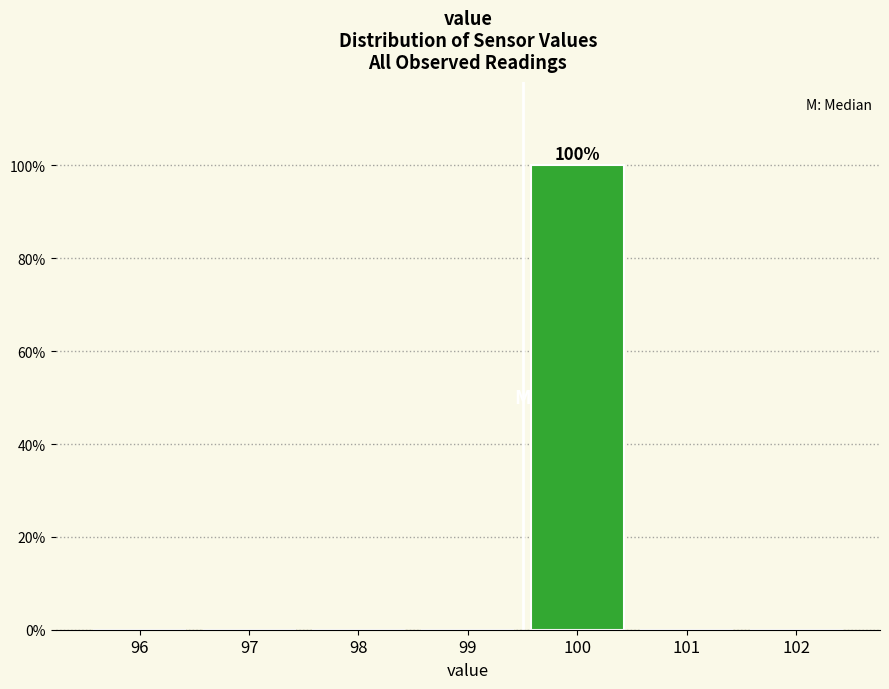

Reading left to right, list all the values displayed in this chart.

96=0	97=0	98=0	99=0	100=100	101=0	102=0